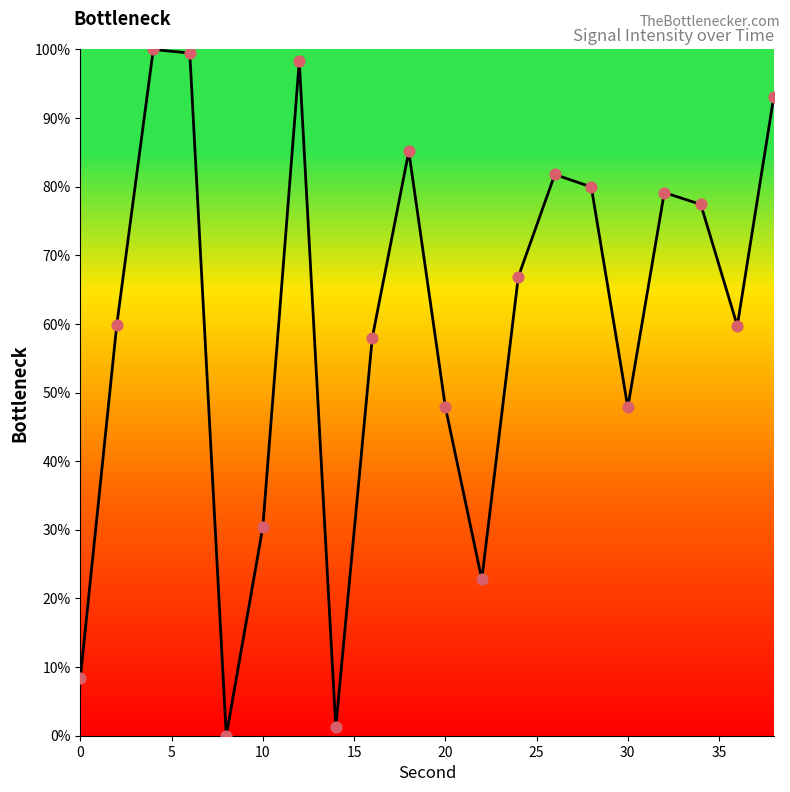

What is the difference between the maximum and minimum values?

100.0